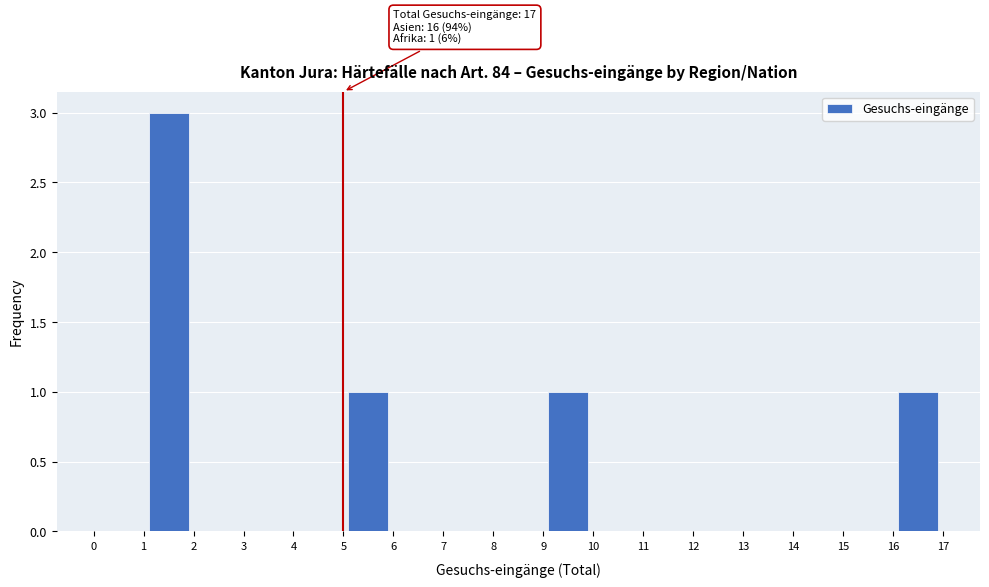

Which range on the x-axis has the tallest bar?

1 to 2